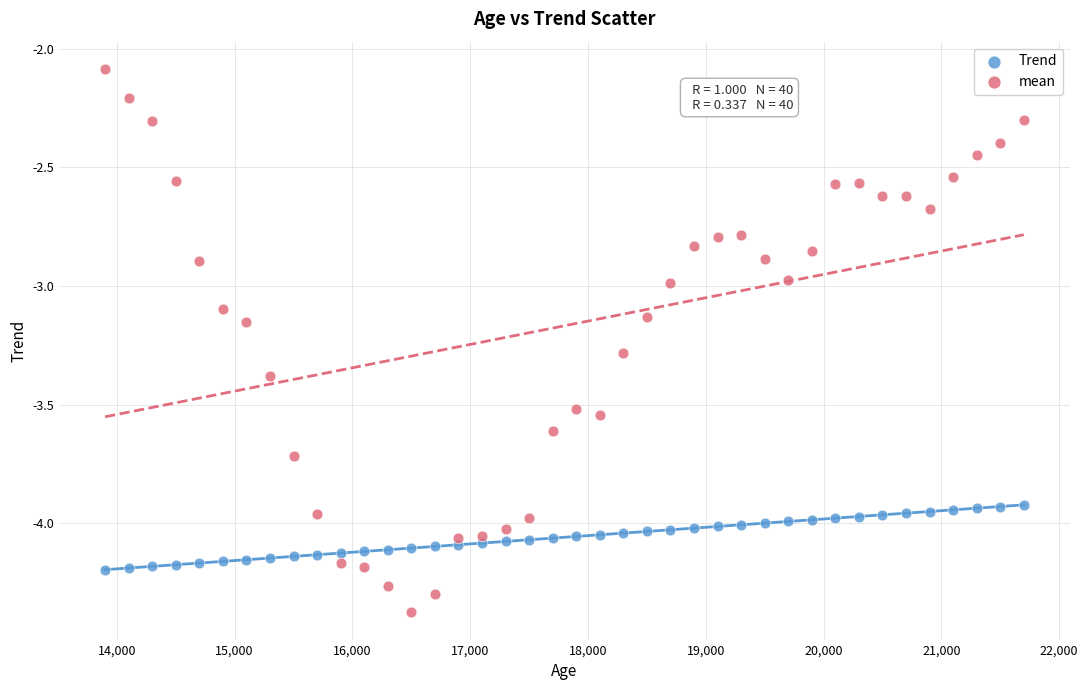

Across all data points, what is the range of X values (max minus min)?

7800.0